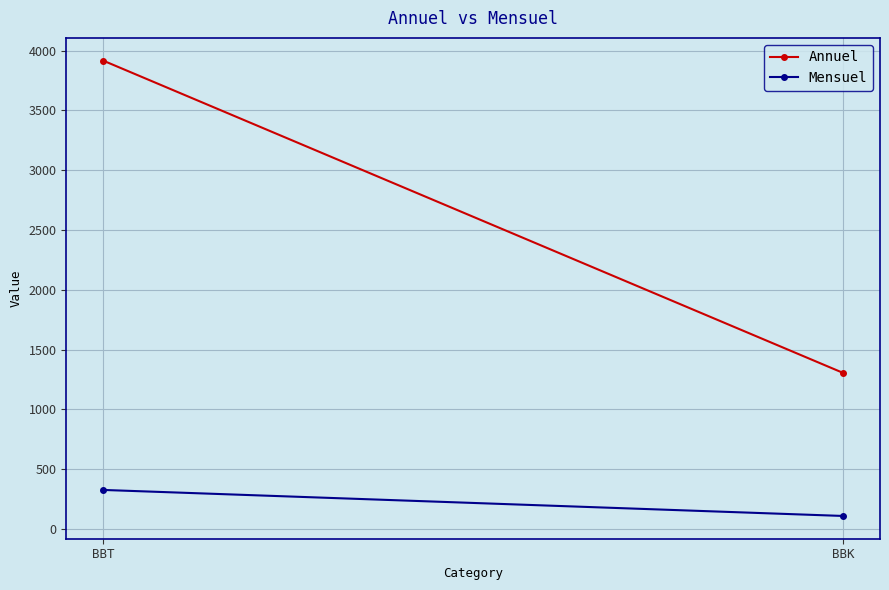

What is the highest value of the Annuel series?

3915.2